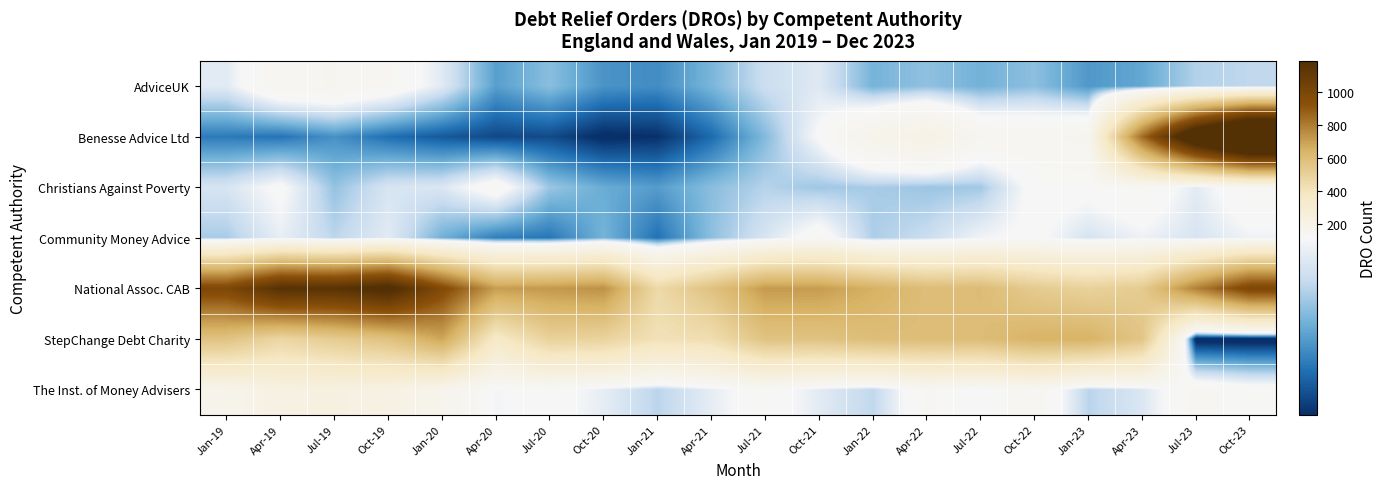

Reading right to left, list all the values displayed in this chart.

AdviceUK: Oct-23=89	Jul-23=85	Apr-23=61	Jan-23=54	Oct-22=74	Jul-22=66	Apr-22=75	Jan-22=67	Oct-21=104	Jul-21=94	Apr-21=68	Jan-21=49	Oct-20=52	Jul-20=73	Apr-20=57	Jan-20=105	Oct-19=136	Jul-19=152	Apr-19=147	Jan-19=106
Benesse Advice Ltd: Oct-23=1752	Jul-23=1401	Apr-23=842	Jan-23=157	Oct-22=146	Jul-22=153	Apr-22=215	Jan-22=183	Oct-21=120	Jul-21=71	Apr-21=34	Jan-21=10	Oct-20=7	Jul-20=21	Apr-20=20	Jan-20=27	Oct-19=36	Jul-19=51	Apr-19=38	Jan-19=41
Christians Against Poverty: Oct-23=135	Jul-23=106	Apr-23=137	Jan-23=124	Oct-22=125	Jul-22=80	Apr-22=78	Jan-22=82	Oct-21=79	Jul-21=86	Apr-21=73	Jan-21=56	Oct-20=63	Jul-20=78	Apr-20=132	Jan-20=102	Oct-19=100	Jul-19=76	Apr-19=122	Jan-19=100
Community Money Advice: Oct-23=113	Jul-23=100	Apr-23=112	Jan-23=99	Oct-22=122	Jul-22=114	Apr-22=93	Jan-22=83	Oct-21=130	Jul-21=100	Apr-21=74	Jan-21=37	Oct-20=67	Jul-20=39	Apr-20=42	Jan-20=65	Oct-19=106	Jul-19=88	Apr-19=109	Jan-19=82
National Assoc. CAB: Oct-23=994	Jul-23=785	Apr-23=529	Jan-23=498	Oct-22=531	Jul-22=605	Apr-22=598	Jan-22=655	Oct-21=712	Jul-21=717	Apr-21=574	Jan-21=459	Oct-20=742	Jul-20=723	Apr-20=707	Jan-20=966	Oct-19=1236	Jul-19=1161	Apr-19=1179	Jan-19=986
StepChange Debt Charity: Oct-23=0	Jul-23=1	Apr-23=557	Jan-23=647	Oct-22=646	Jul-22=602	Apr-22=602	Jan-22=597	Oct-21=570	Jul-21=569	Apr-21=437	Jan-21=415	Oct-20=490	Jul-20=501	Apr-20=357	Jan-20=686	Oct-19=574	Jul-19=527	Apr-19=475	Jan-19=569
The Inst. of Money Advisers: Oct-23=128	Jul-23=140	Apr-23=102	Jan-23=87	Oct-22=147	Jul-22=120	Apr-22=137	Jan-22=89	Oct-21=106	Jul-21=129	Apr-21=108	Jan-21=87	Oct-20=108	Jul-20=125	Apr-20=115	Jan-20=173	Oct-19=219	Jul-19=229	Apr-19=224	Jan-19=179